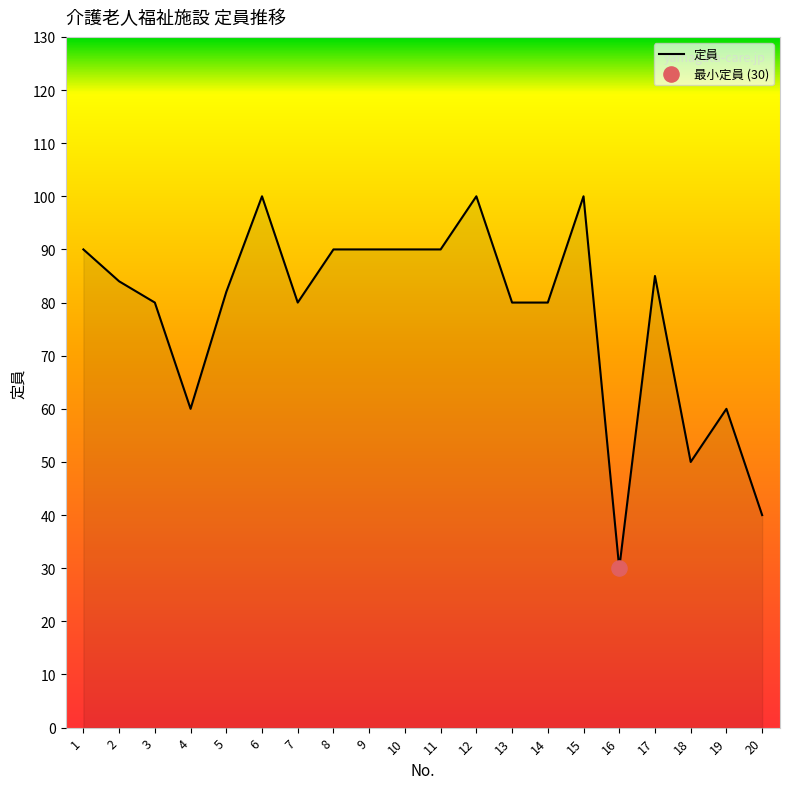

What is the ratio of the value at 5 to the value at 3?

1.0